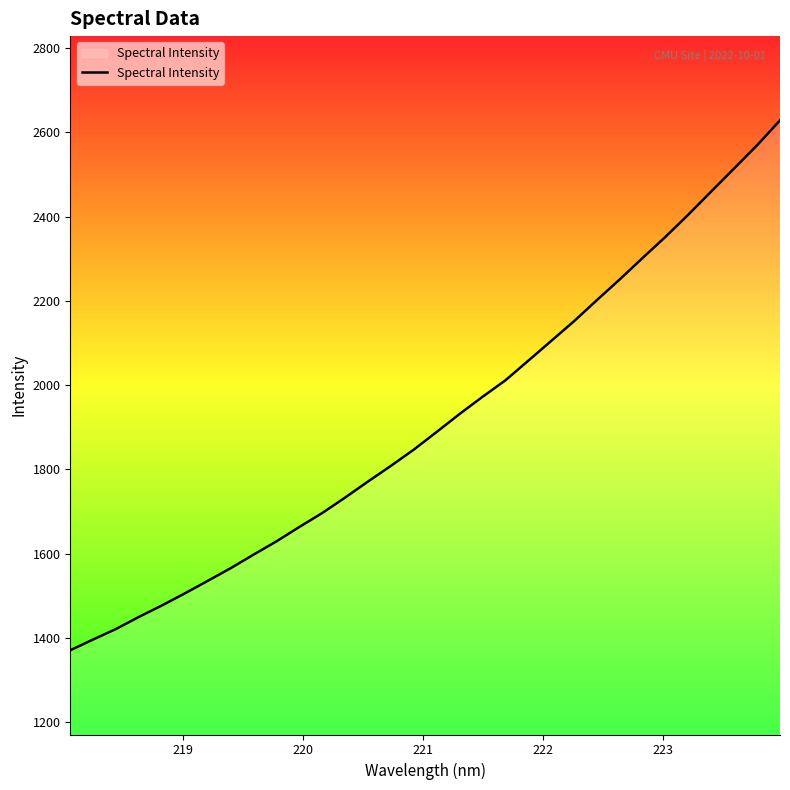

What is the smallest value displayed?

1370.5